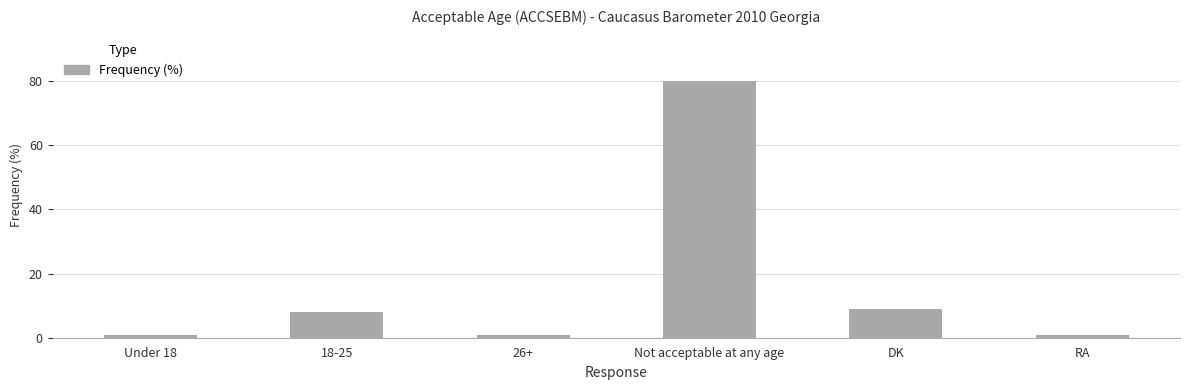

What is the difference between the maximum and minimum values?

79